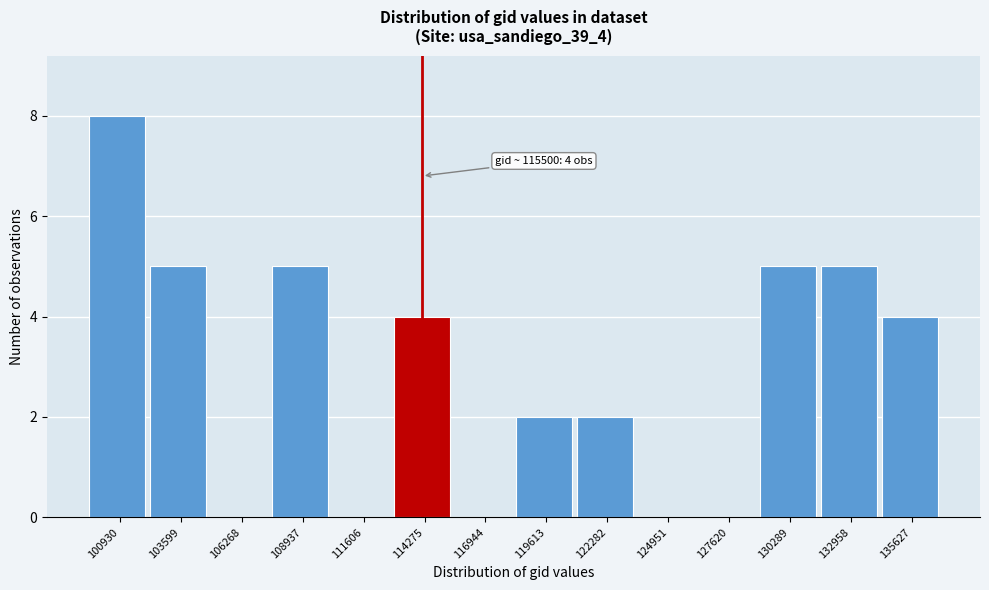

Reading right to left, list all the values displayed in this chart.

135627=4	132958=5	130289=5	127620=0	124951=0	122282=2	119613=2	116944=0	114275=4	111606=0	108937=5	106268=0	103599=5	100930=8